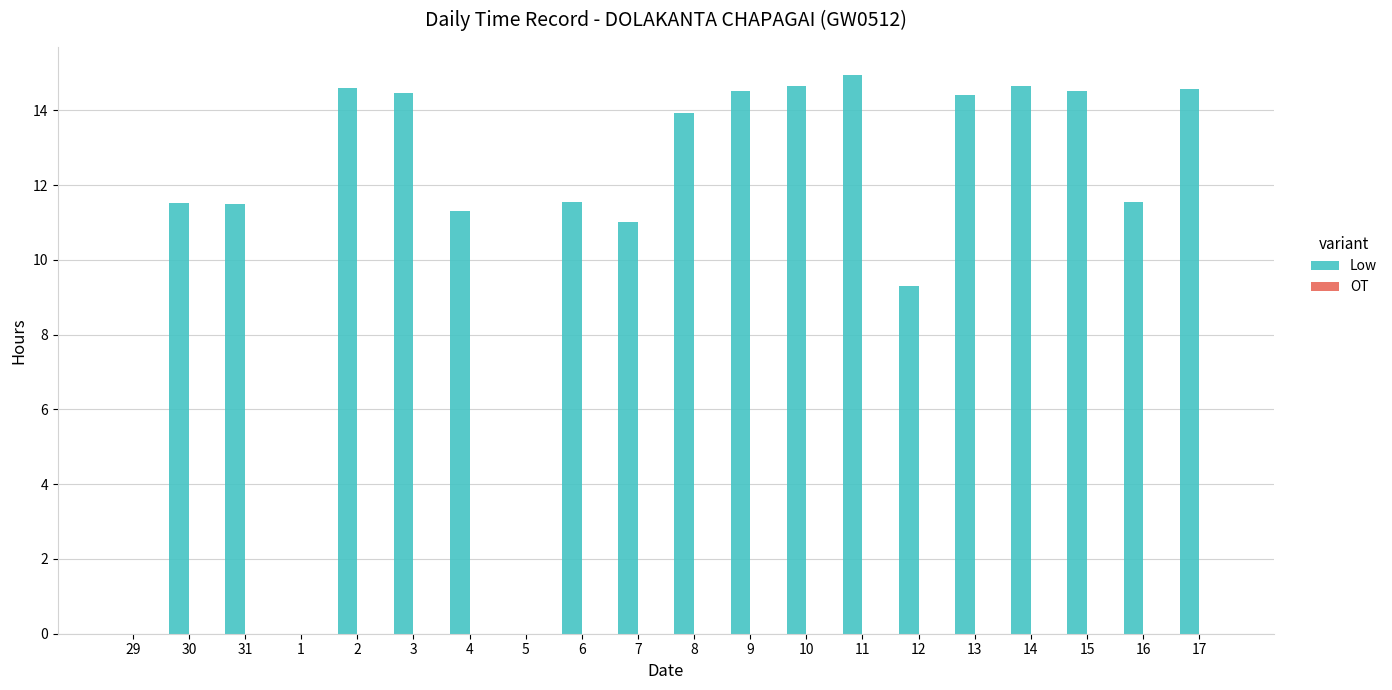

Is it true that the value at 3 is 24.6?

False